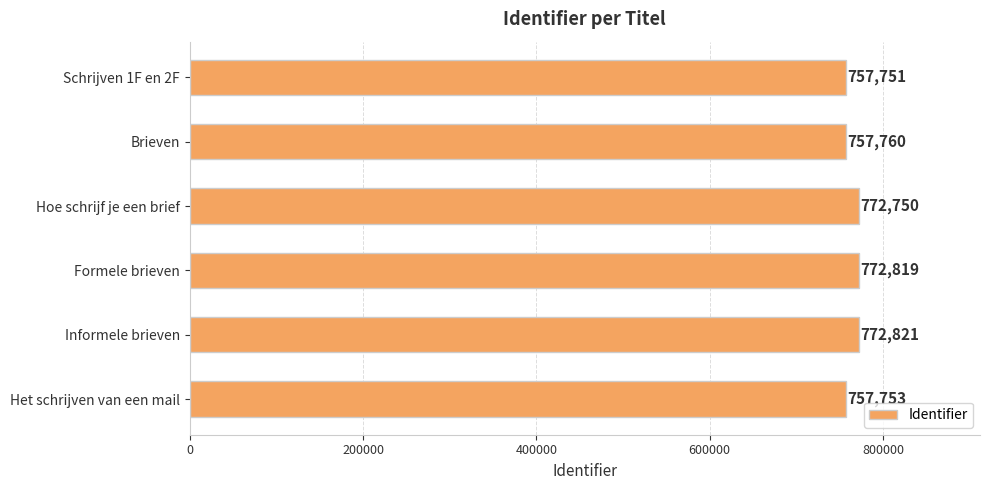

Rank the categories by value from lowest to highest.

Schrijven 1F en 2F, Het schrijven van een mail, Brieven, Hoe schrijf je een brief, Formele brieven, Informele brieven